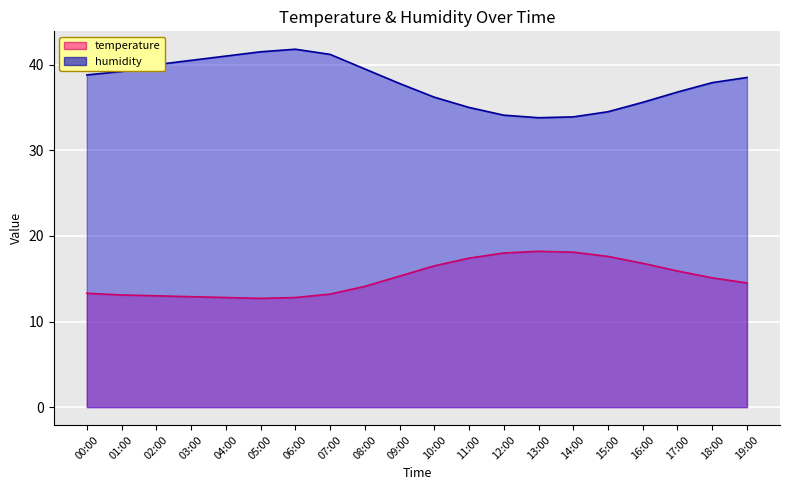

Where is the first local minimum for humidity line?

13:00